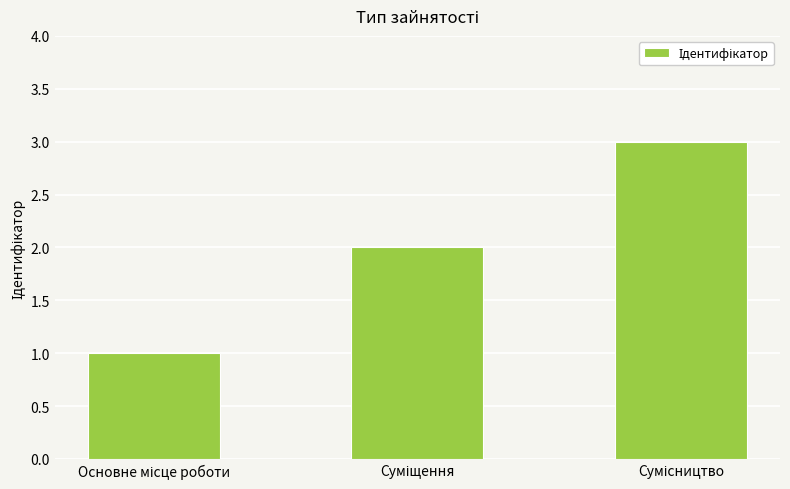

What is the maximum value shown in the chart?

3